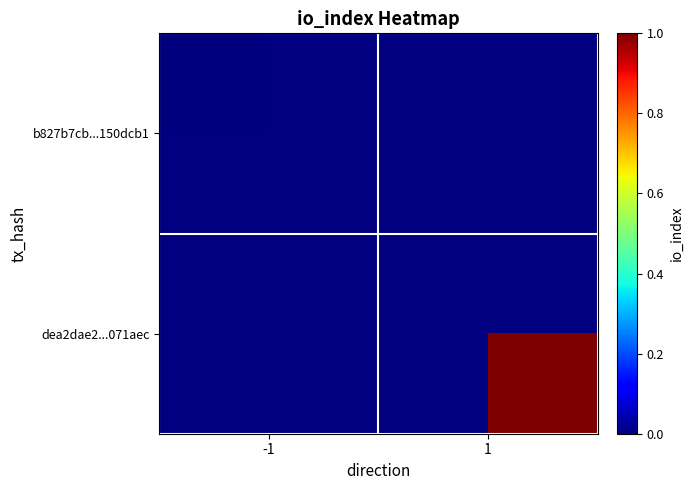

Which label corresponds to the smallest value in the chart?

-1